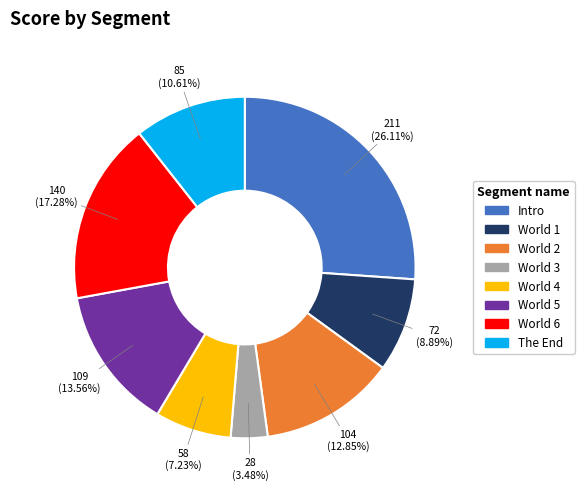

Which category has the biggest portion of the pie?

Intro